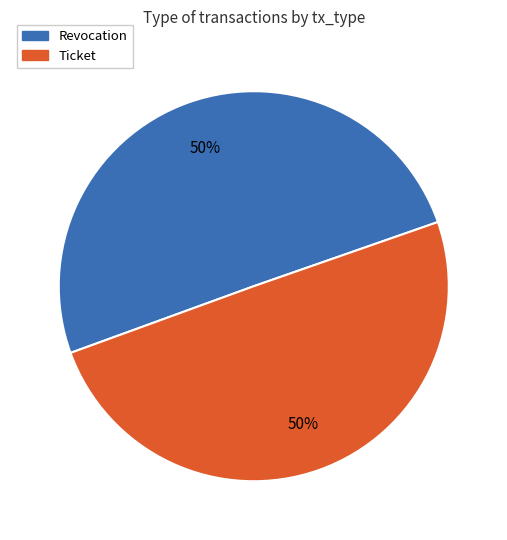

The Revocation slice represents 50% of the pie. True or false?

True